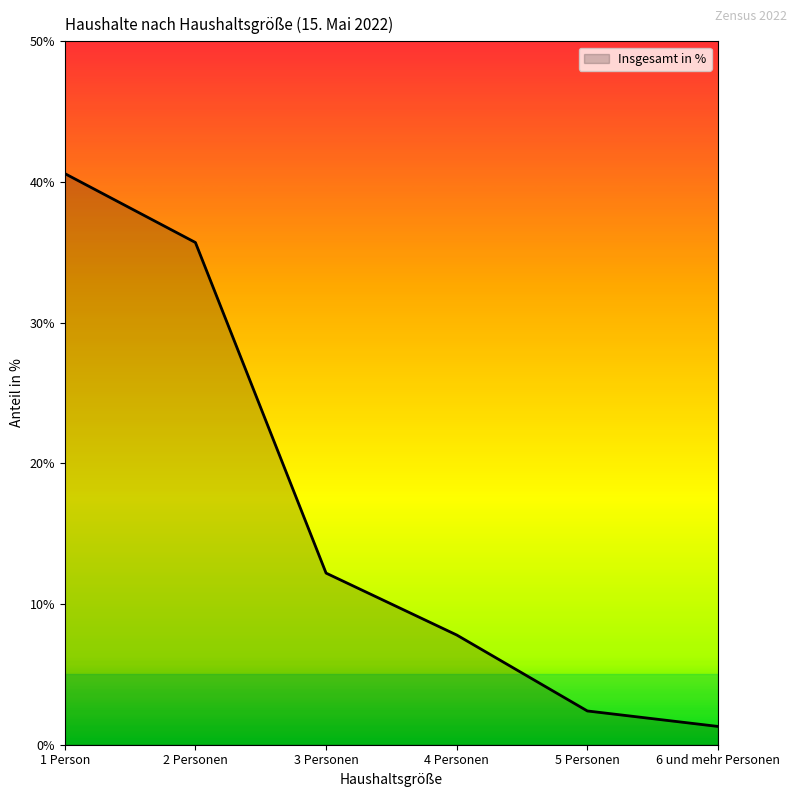

How many distinct data groups are displayed?

1